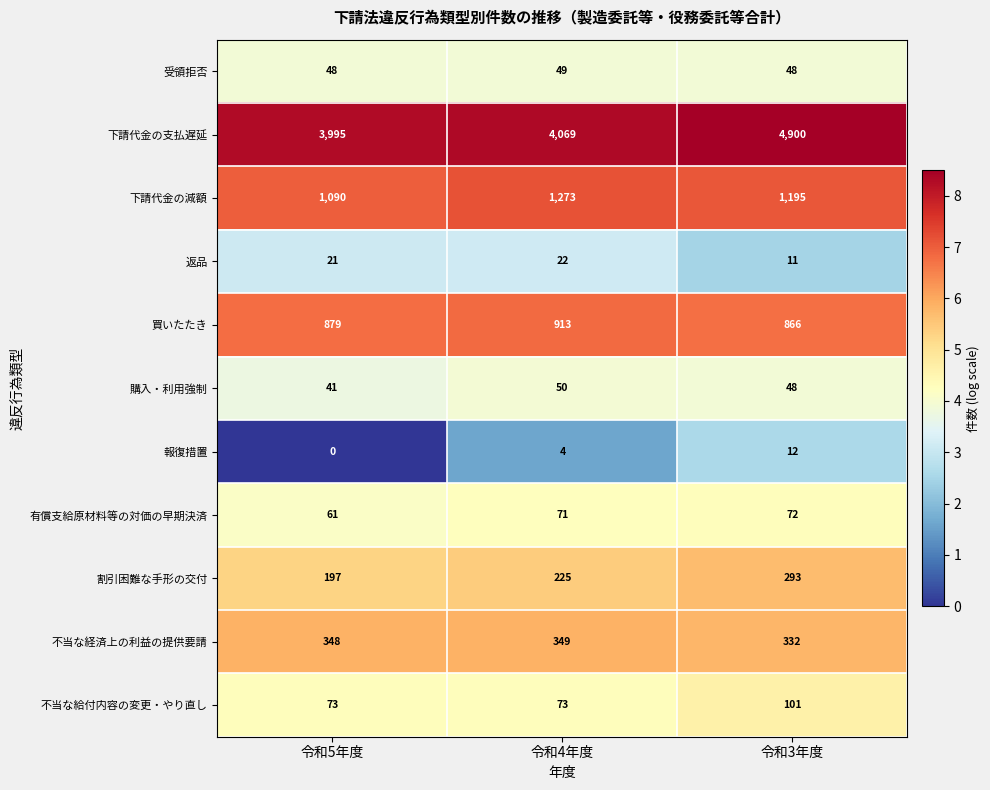

What is the total value across all series at 令和5年度?

6753